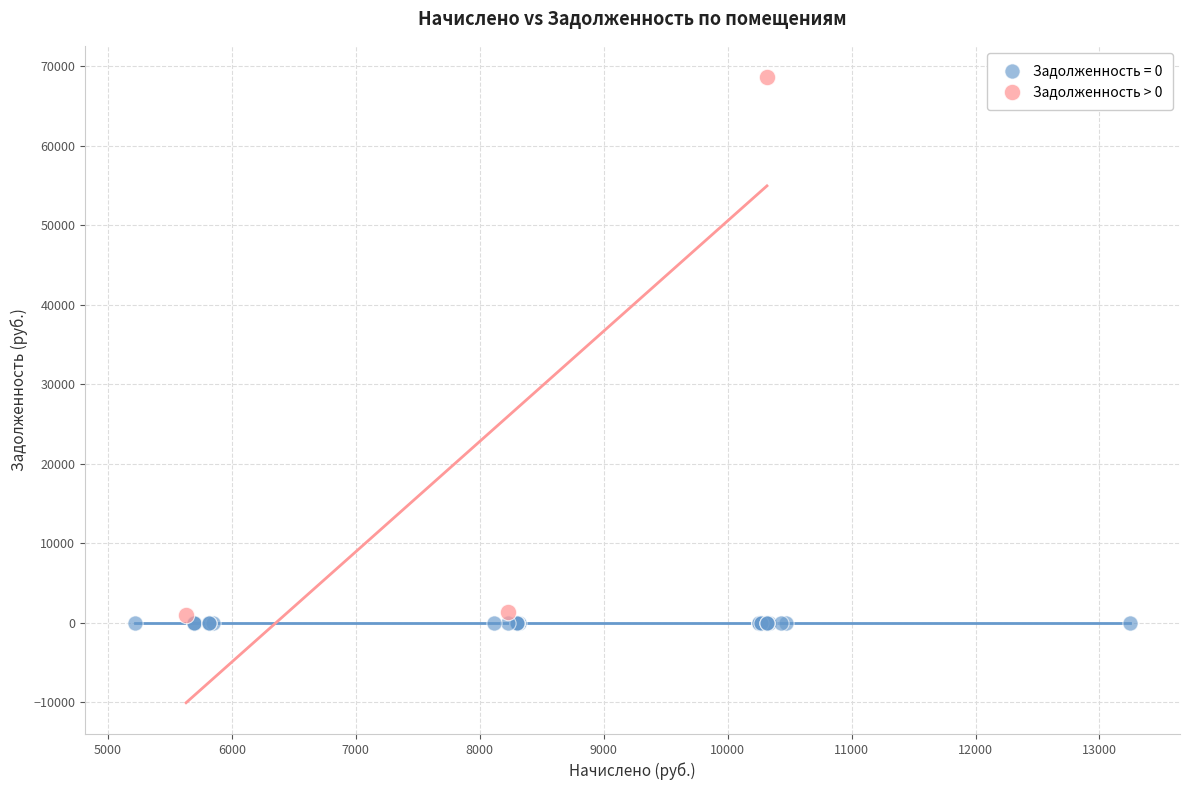

Which series contains the highest Y value?

Задолженность > 0